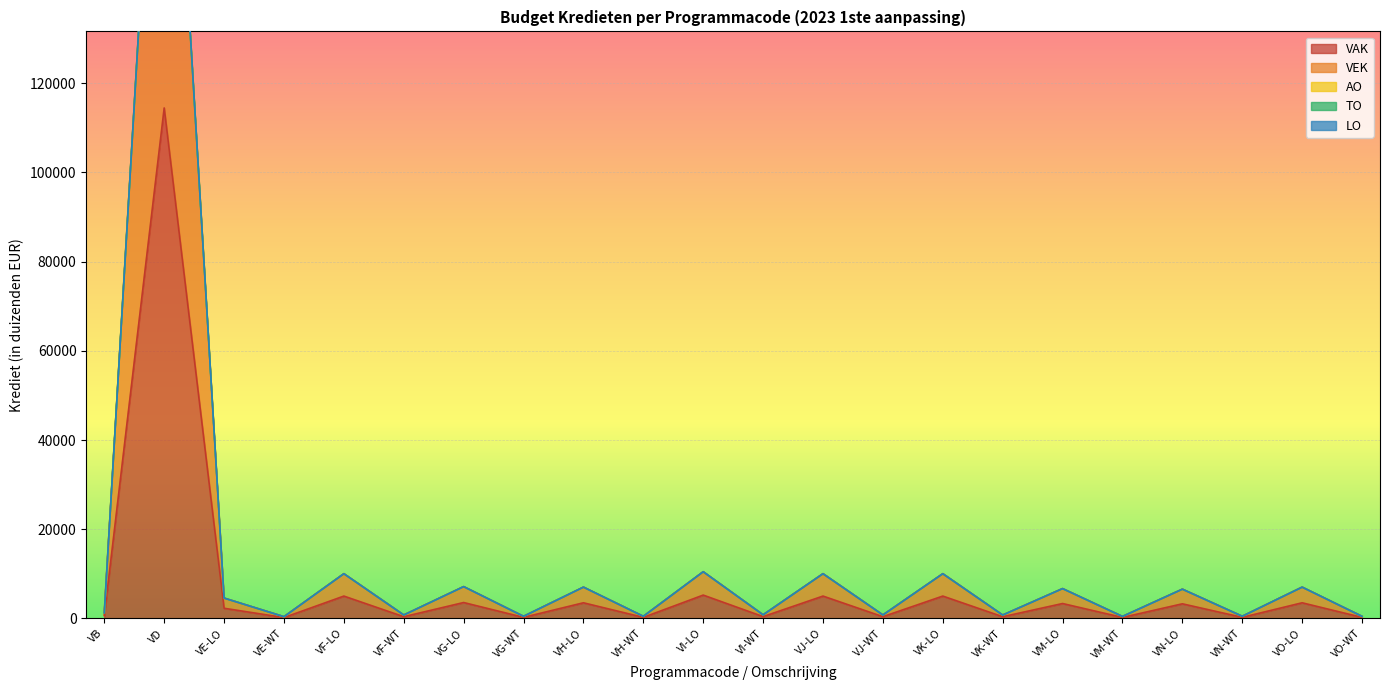

Is it true that TO equals 0 at VN-LO?

True